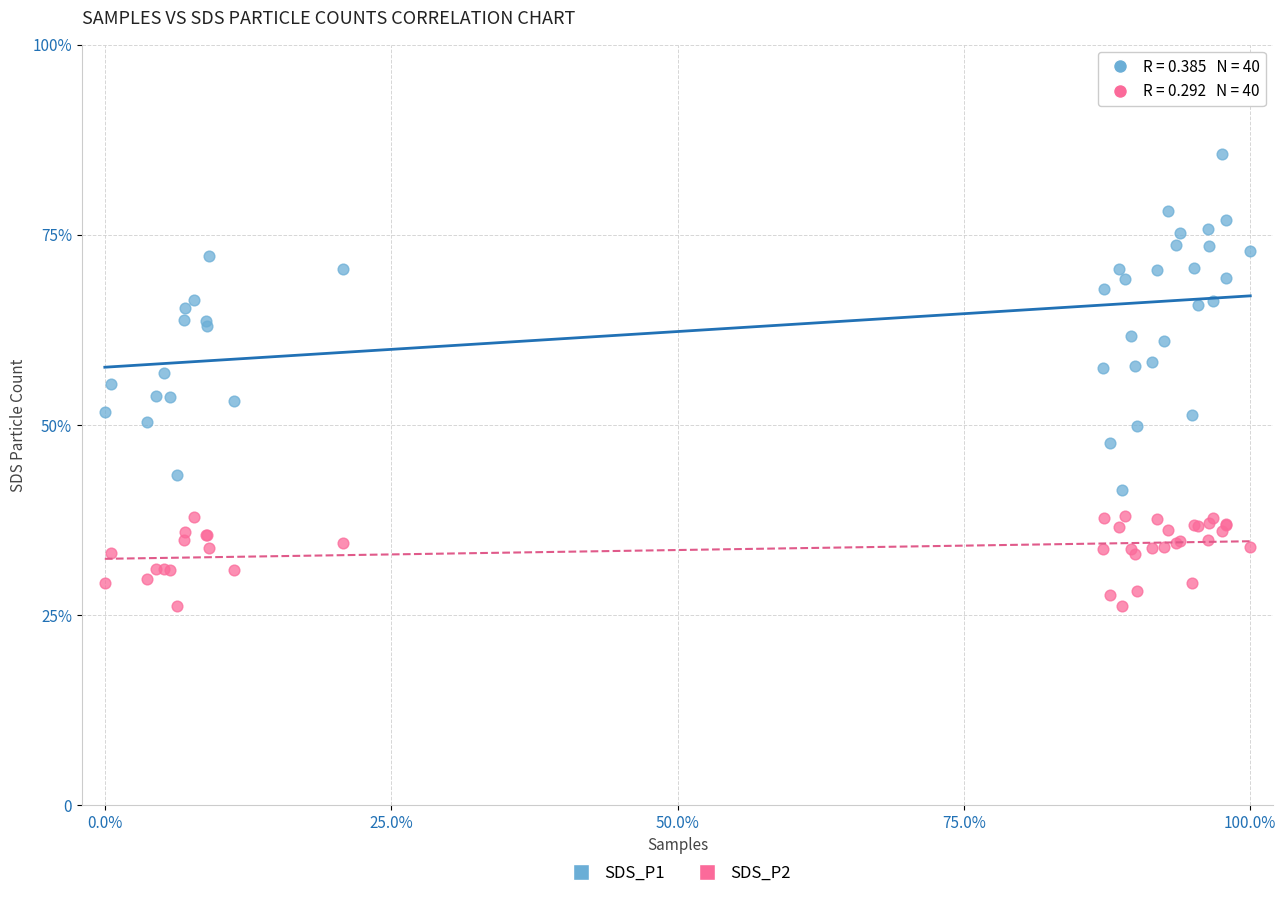

Which series reaches the minimum Y coordinate?

SDS_P2